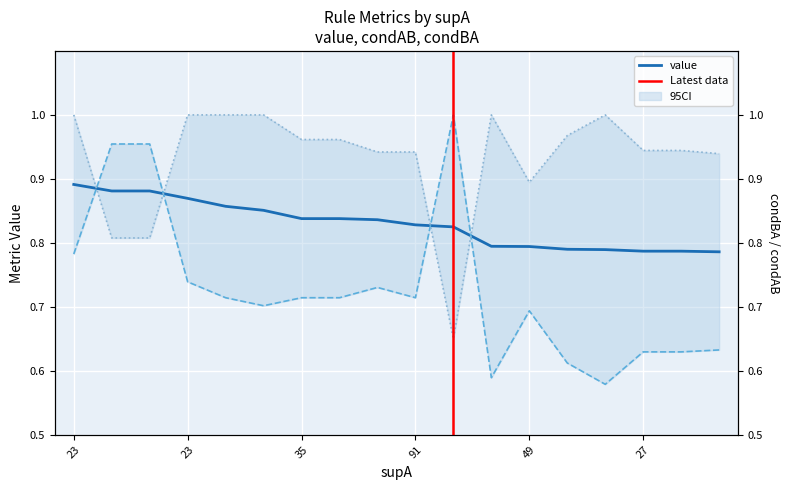

Count the condAB values in the range 0 to 1.

18